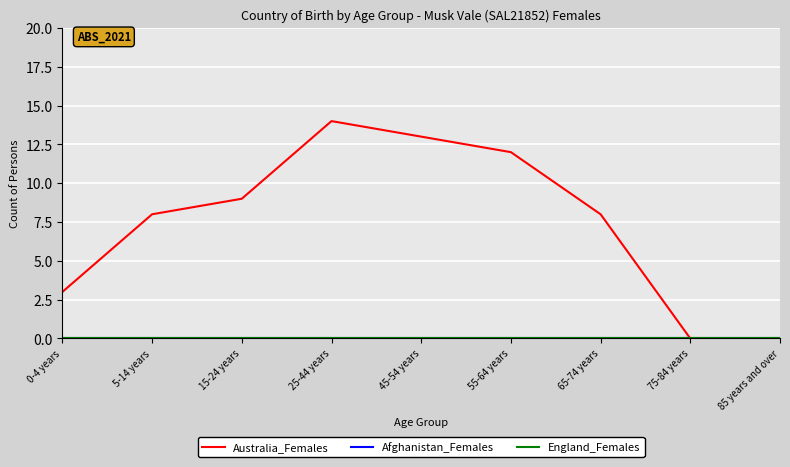

True or false: Australia_Females and Afghanistan_Females cross at least once.

False